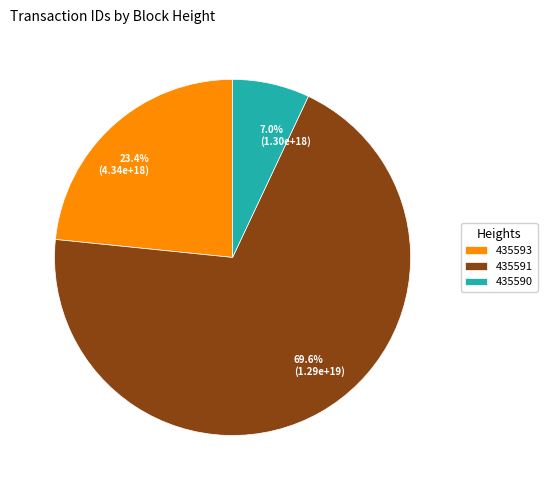

To the nearest percent, what percentage of the pie is 435593?

23%